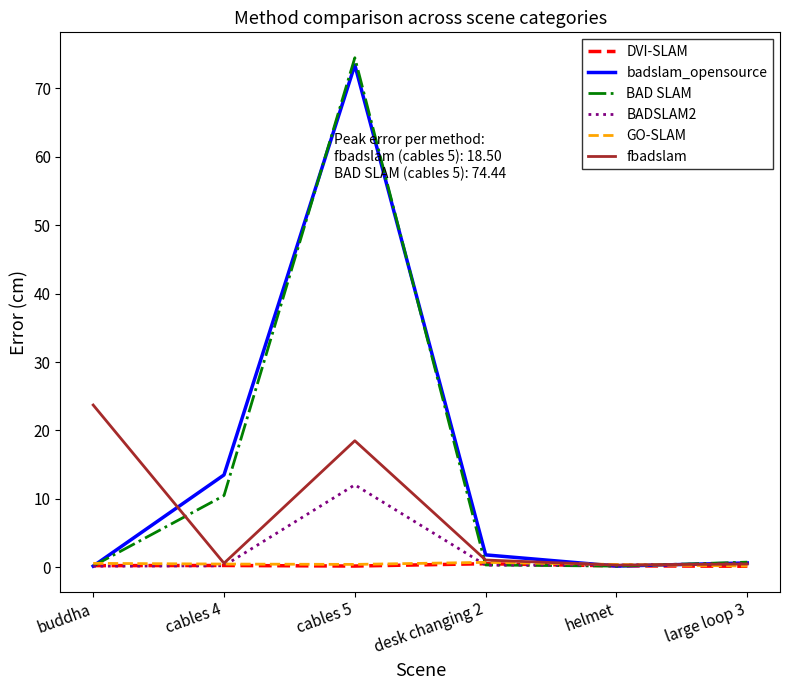

In GO-SLAM, how many points are higher than both neighbors (excluding endpoints)?

1